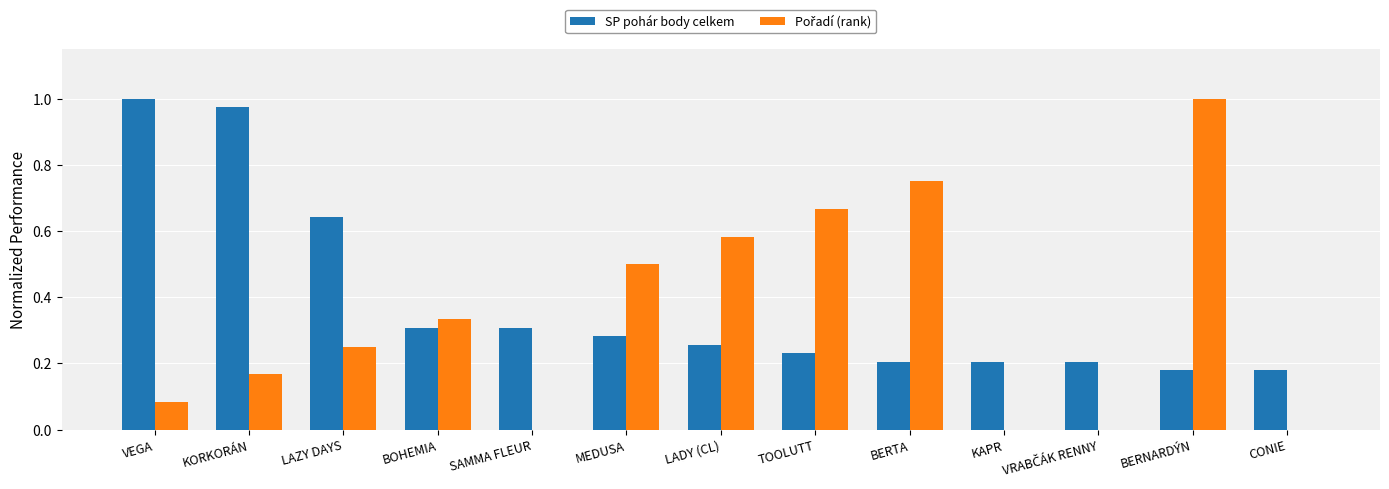

Which category has the highest value in the SP pohár body celkem series?

VEGA